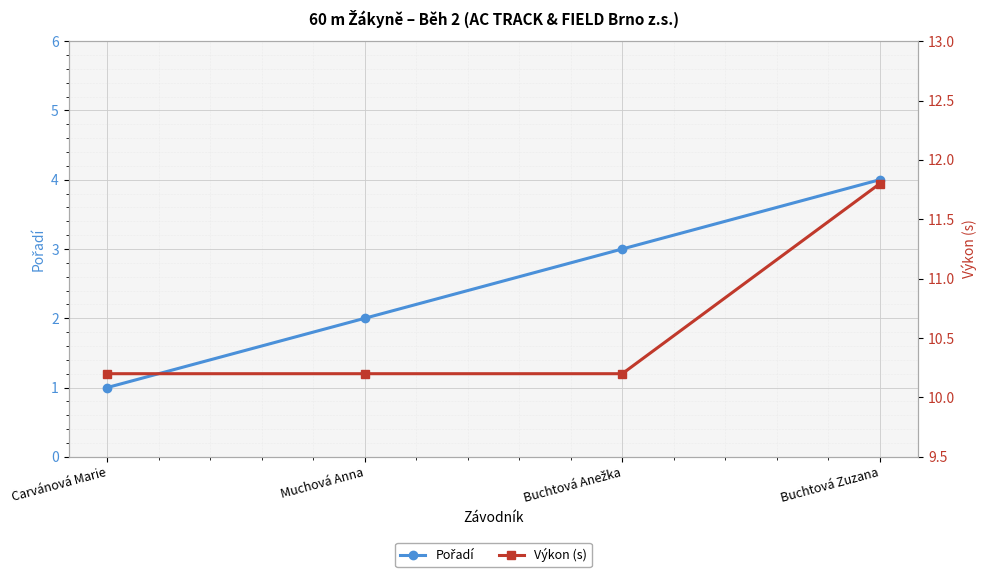

What is the minimum value shown in the chart?

1.0